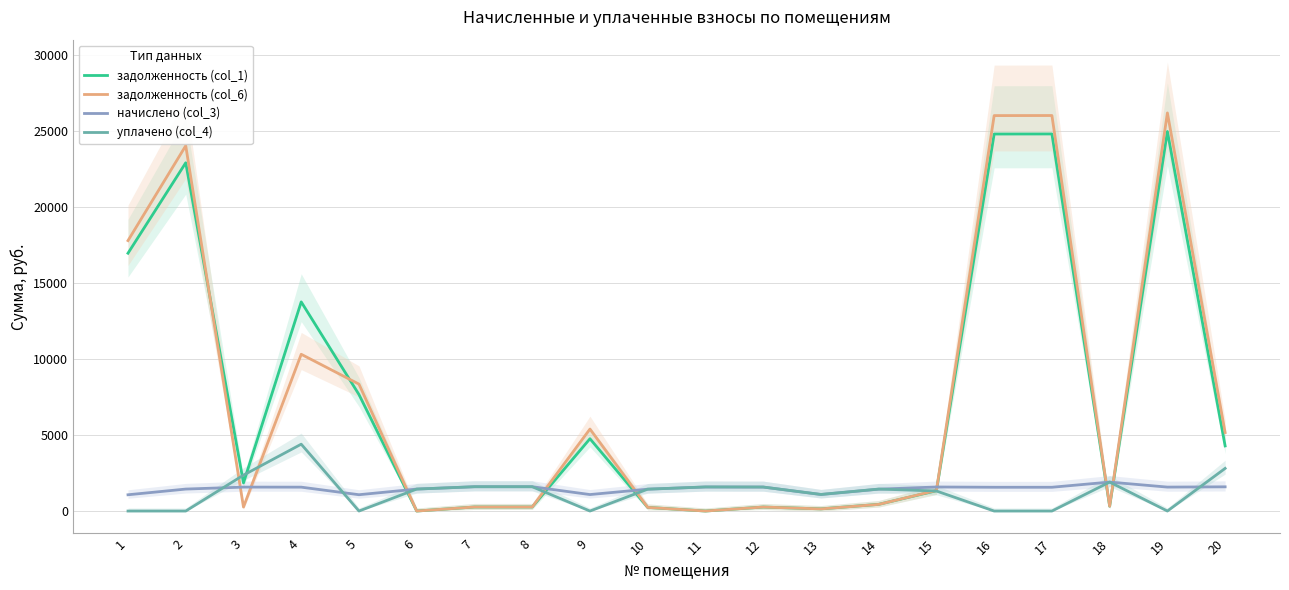

Between 9 and 12, which is larger?

9